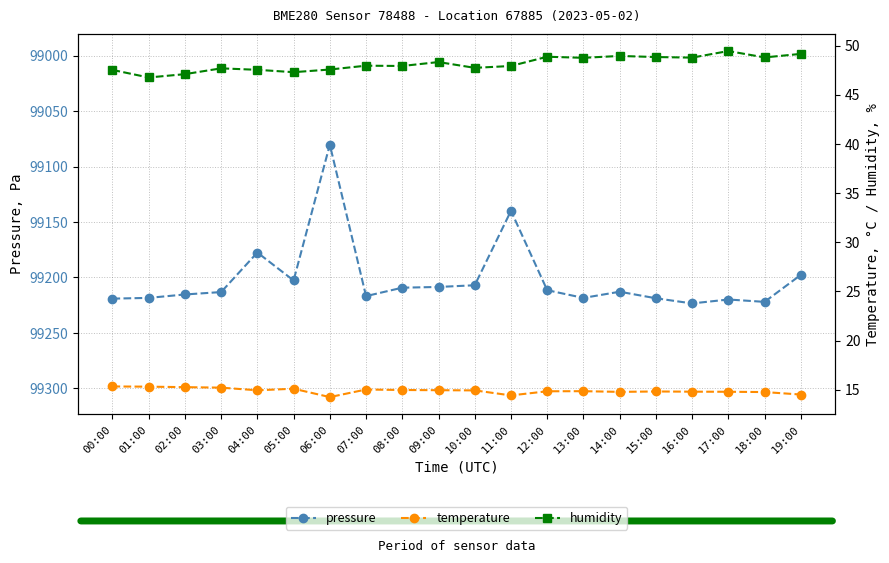

How many values in the humidity series are below 47?

1